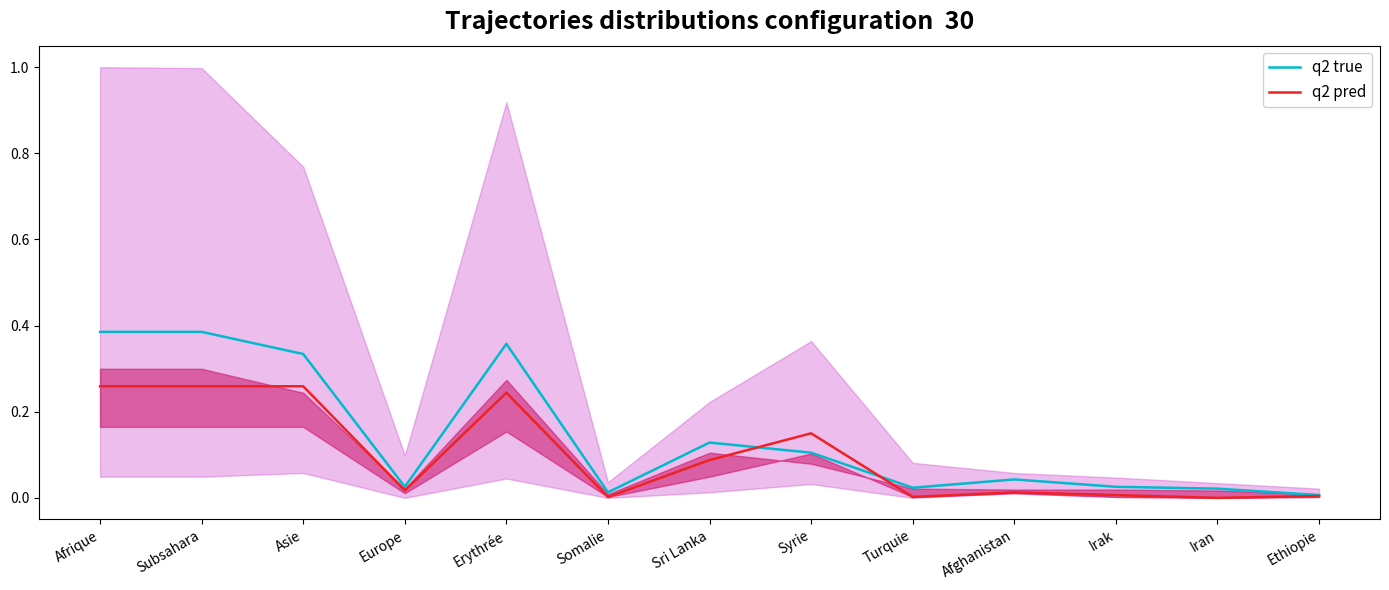

Where is the first local maximum for q2 pred?

Erythrée